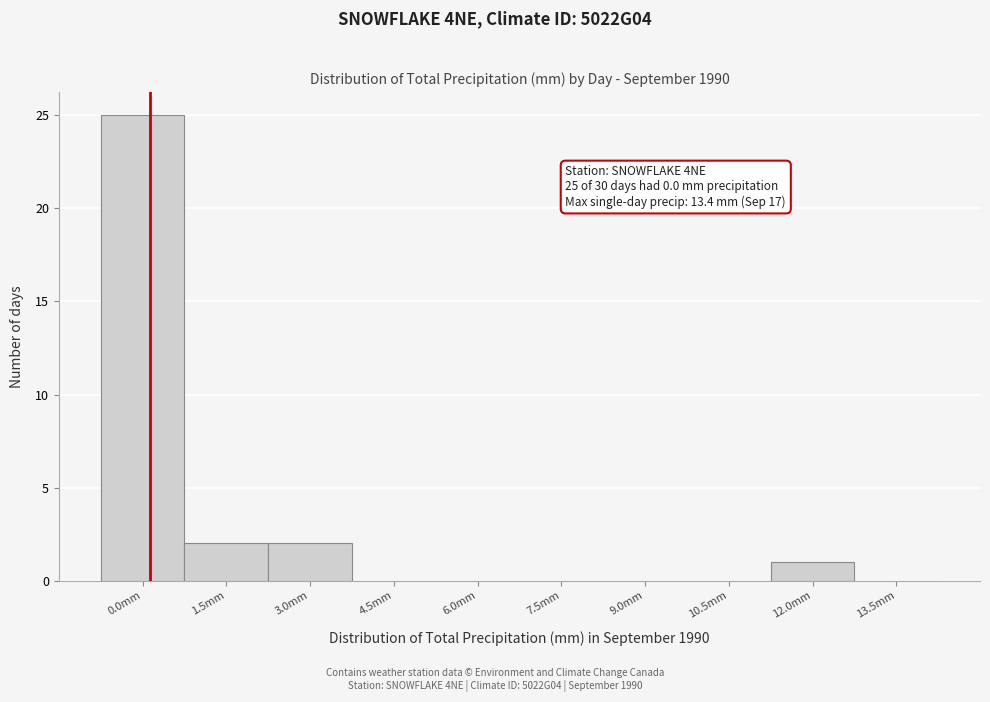

Reading right to left, extract all data points from this chart.

13.5mm=0	12.0mm=1	10.5mm=0	9.0mm=0	7.5mm=0	6.0mm=0	4.5mm=0	3.0mm=2	1.5mm=2	0.0mm=25